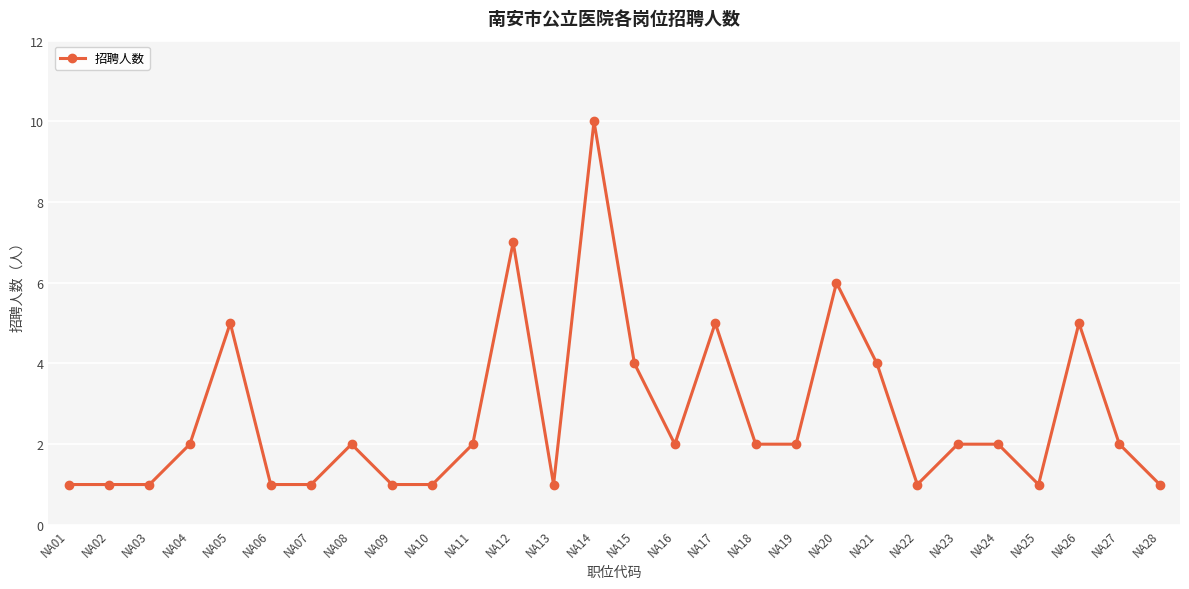

True or false: the data shows 3 at NA23.

False